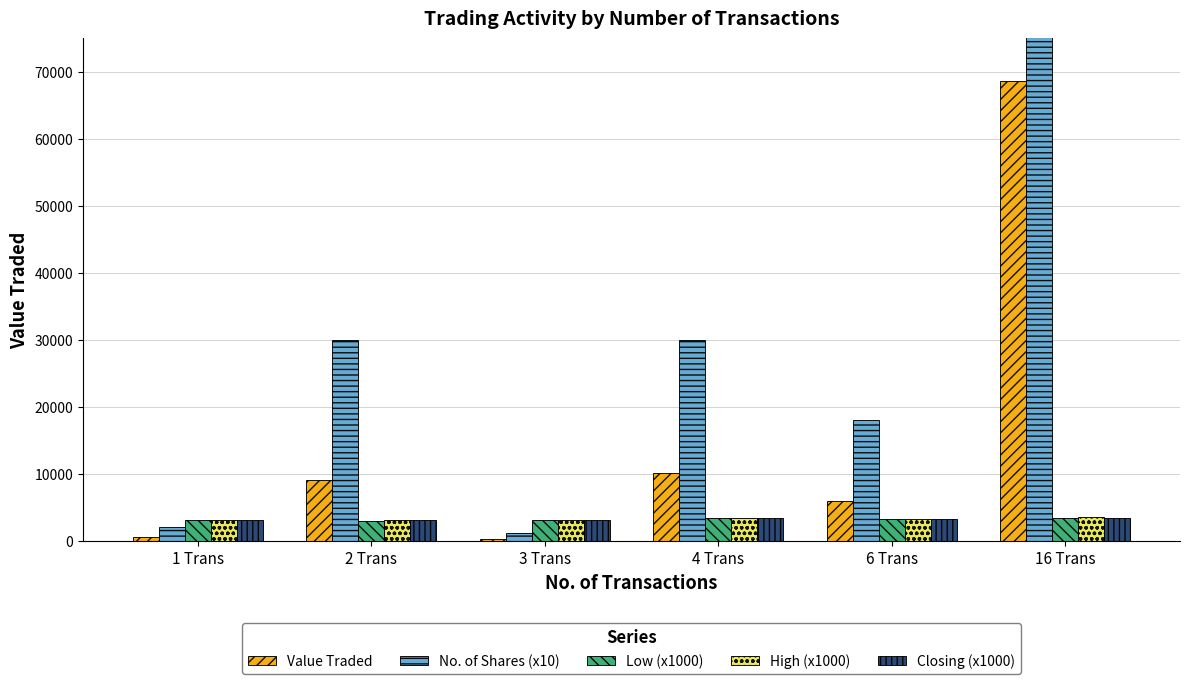

What is the approximate value of Closing (x1000) at 16 Trans?

3450